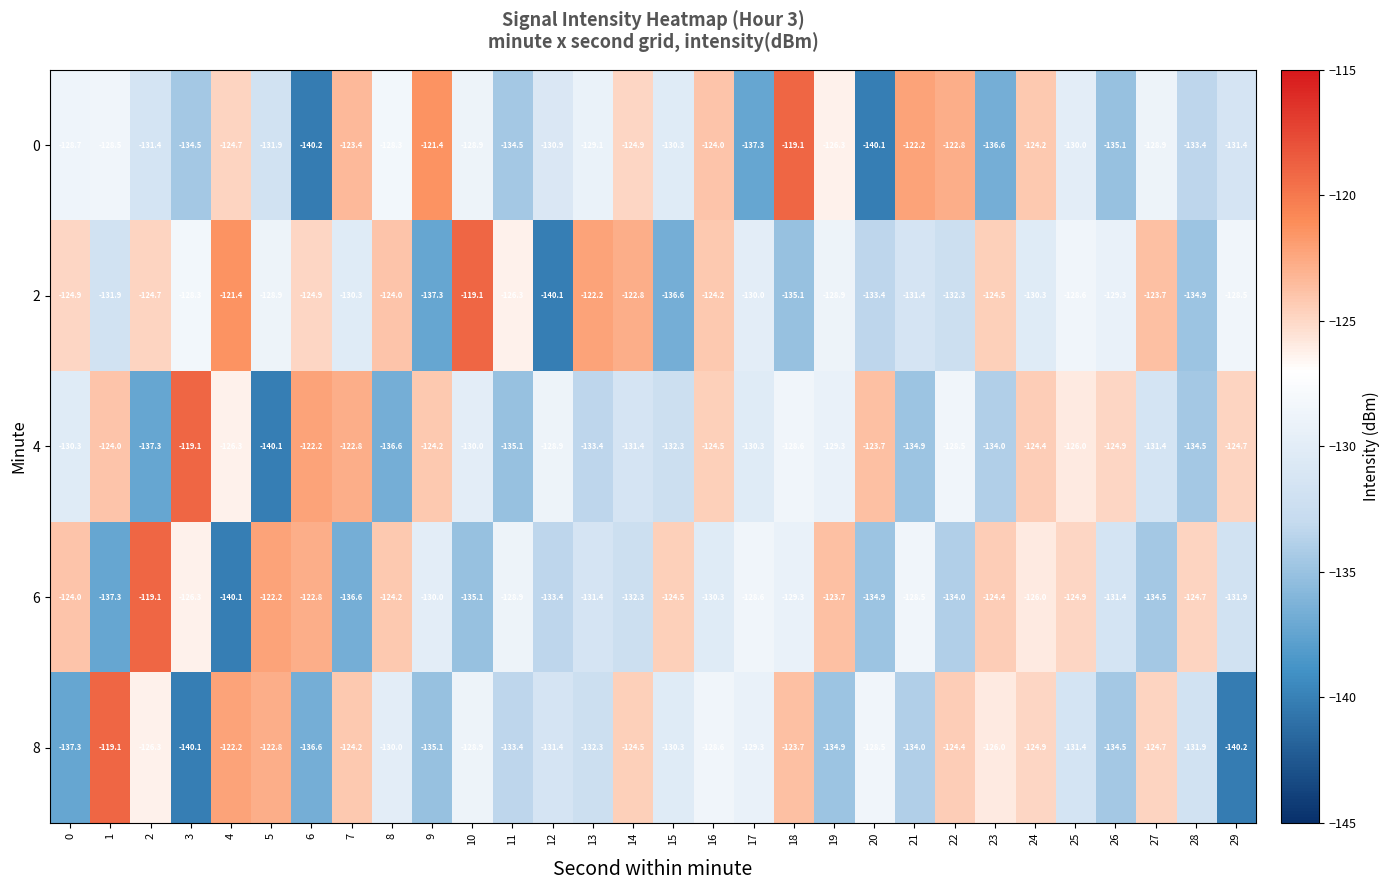

Between 1 and 8, which series saw the biggest shift?

6